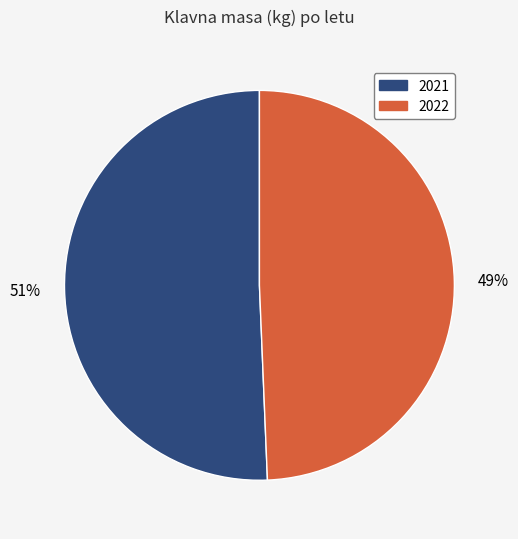

True or false: 2021 accounts for 36% of the total.

False